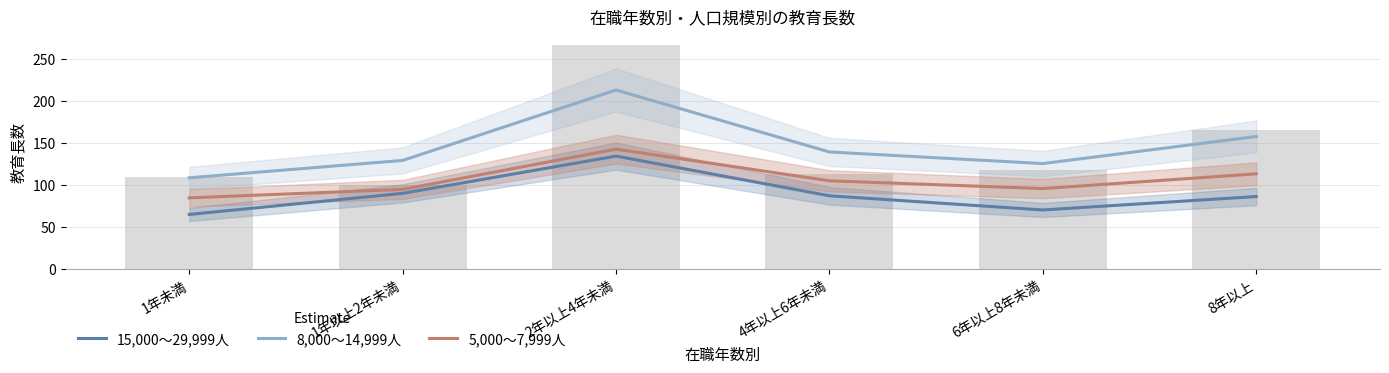

How many data points in 15,000～29,999人 are above 87?

3